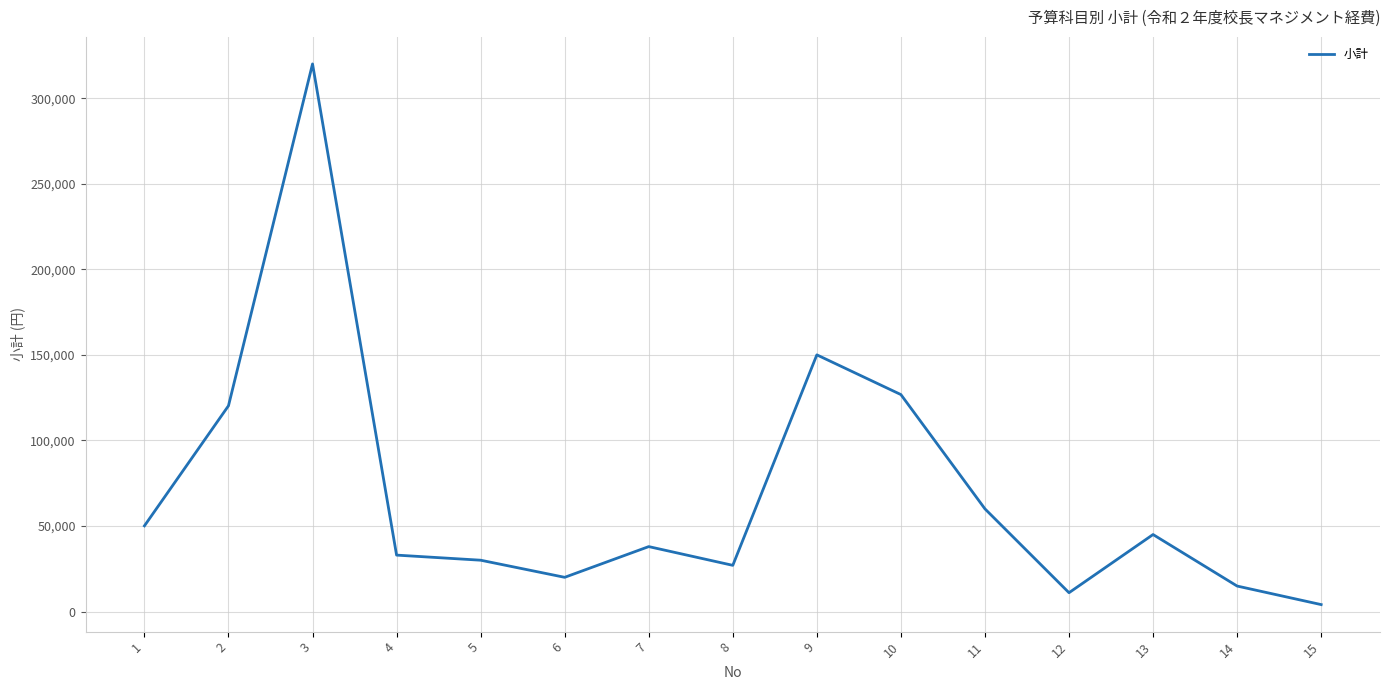

True or false: the data shows 11000 at 12.

True